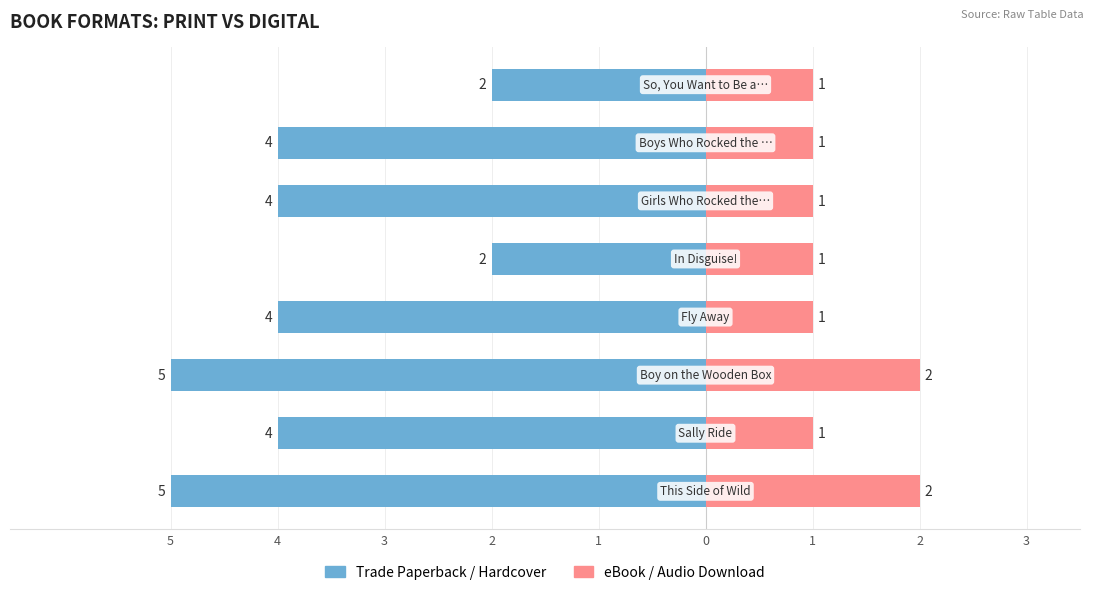

At 2, list the series in order from smallest to largest.

Trade Paperback / Hardcover, eBook / Audio Download